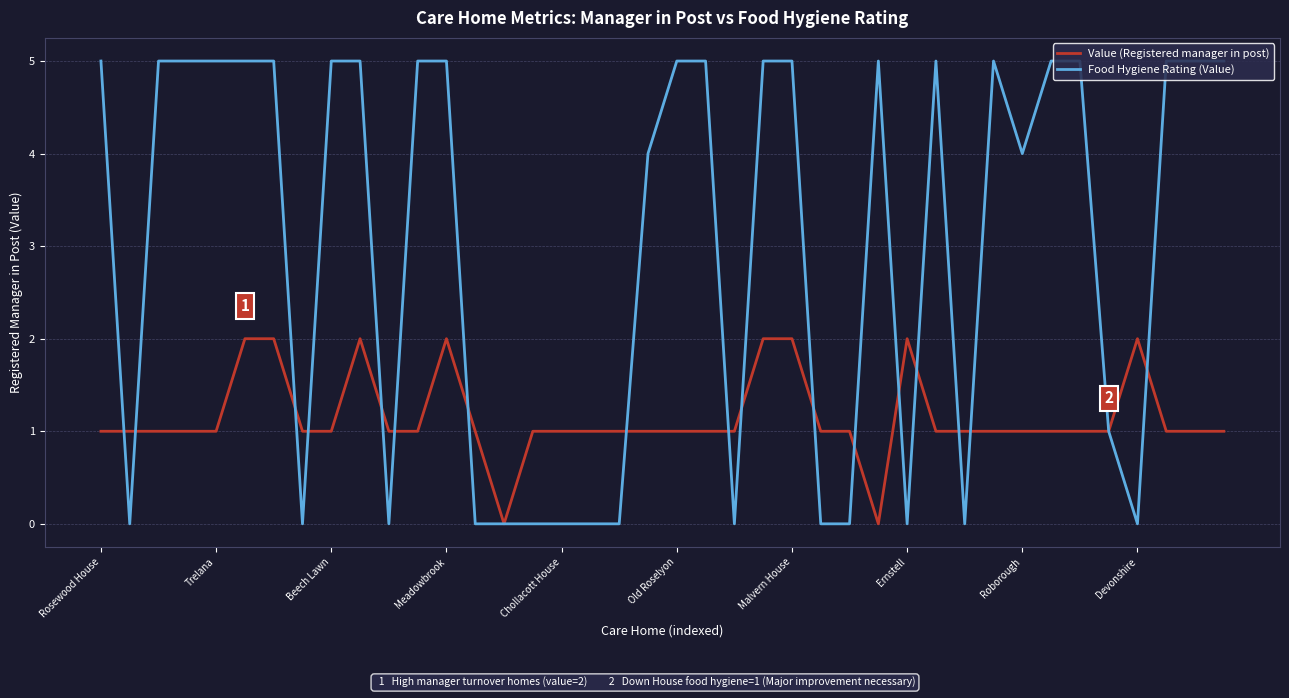

Rank the series by their maximum value, from lowest to highest.

Value (Registered manager in post), Food Hygiene Rating (Value)